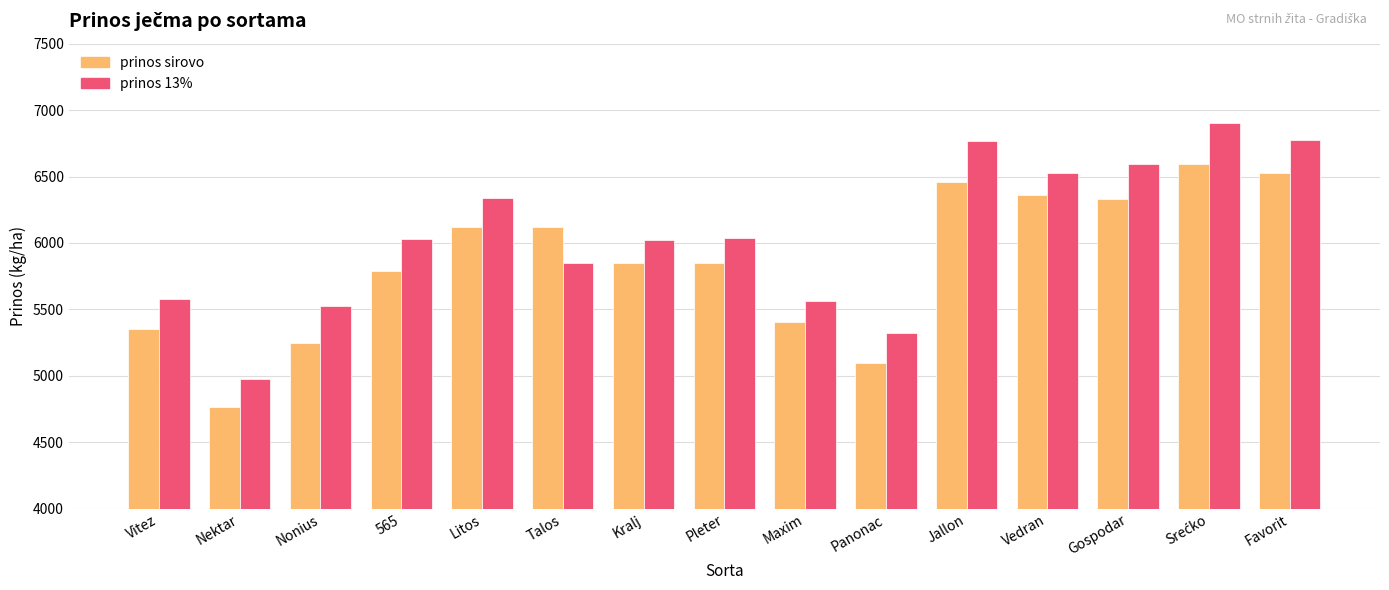

What are all the series names shown in the legend?

prinos sirovo, prinos 13%